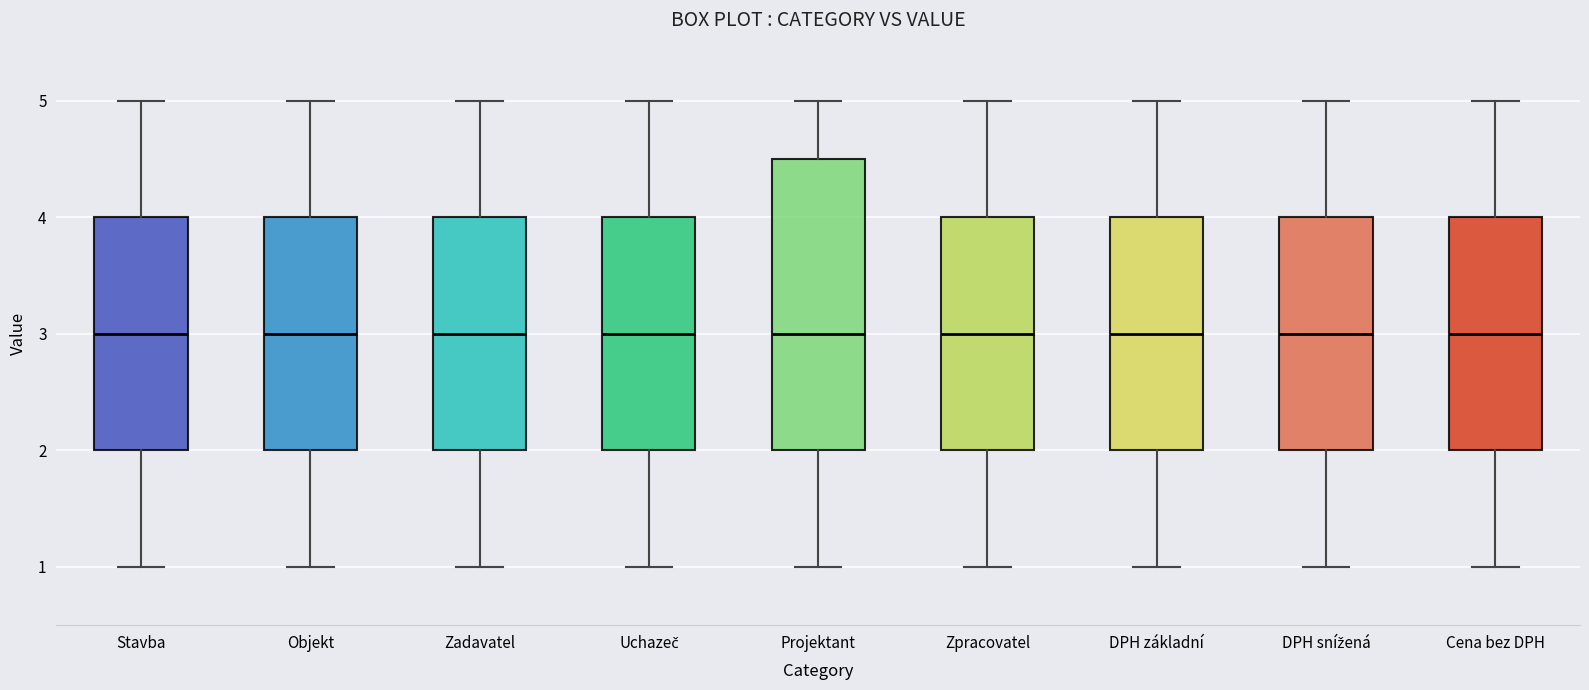

Where does the upper whisker of the box for Projektant end on the y-axis? The values are not printed on the chart, so give them approximately, as read against the axis.

5.0